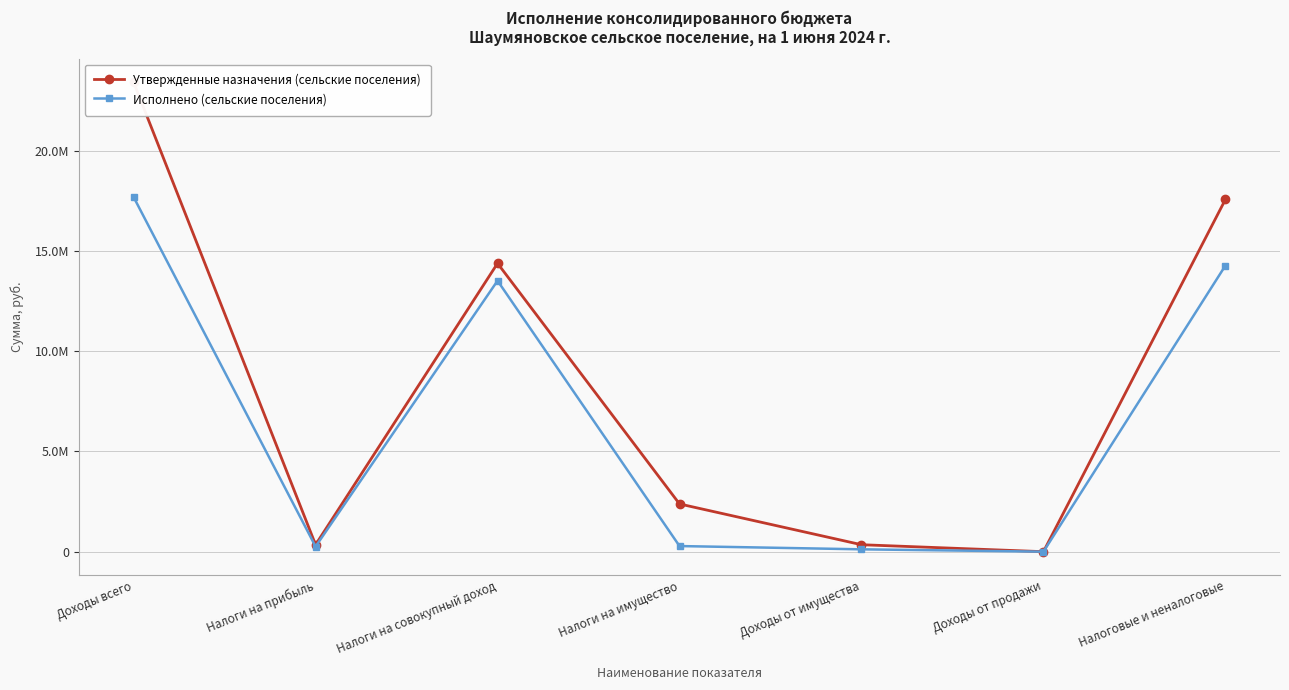

What is the label of the 7th point from the right?

Доходы всего